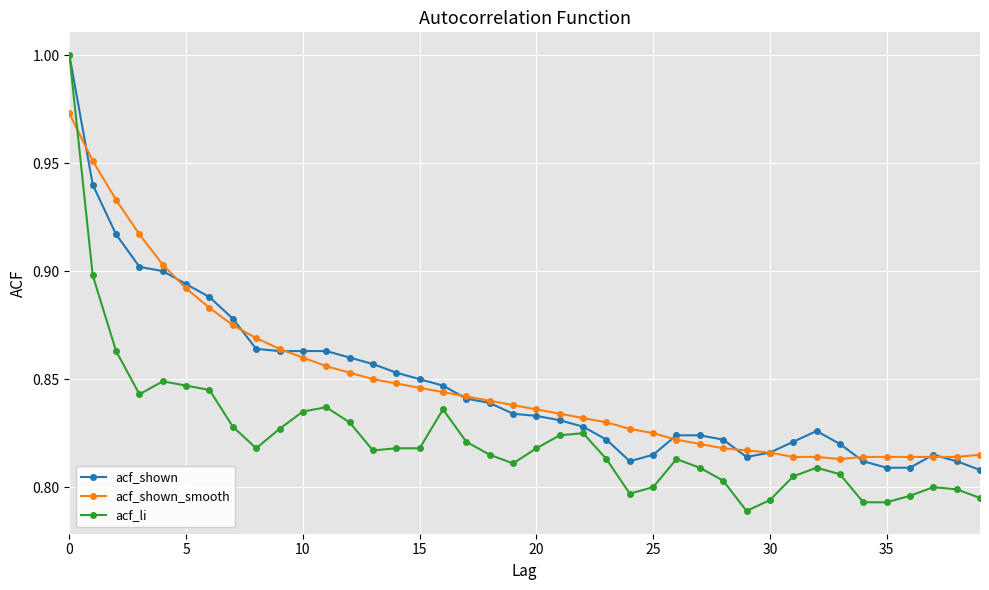

At how many categories does at least one series exceed 0?

40